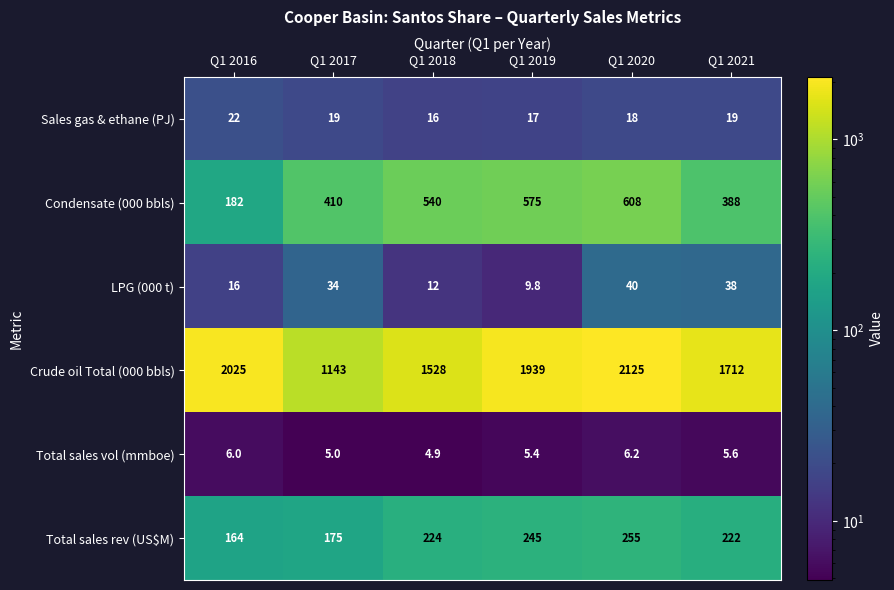

Rank the series at Q1 2018 from highest to lowest value.

Crude oil Total (000 bbls), Condensate (000 bbls), Total sales rev (US$M), Sales gas & ethane (PJ), LPG (000 t), Total sales vol (mmboe)